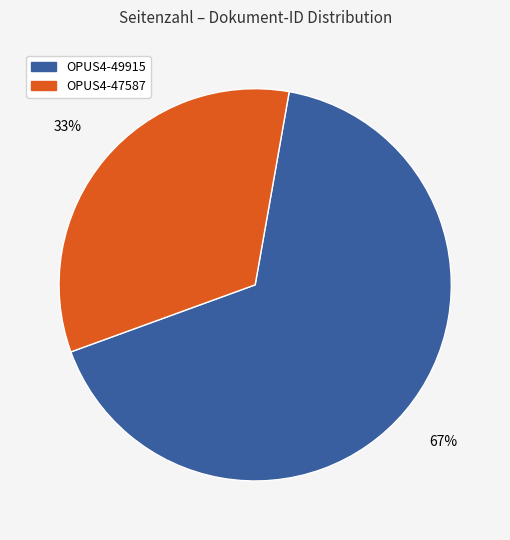

What is the ratio of the value at OPUS4-47587 to the value at OPUS4-49915?

0.5